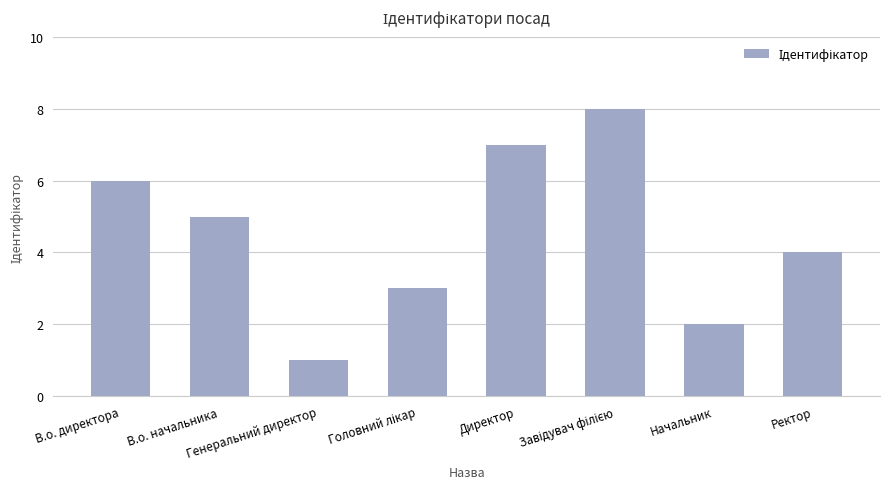

Reading right to left, what are all the values shown in this chart?

4	2	8	7	3	1	5	6